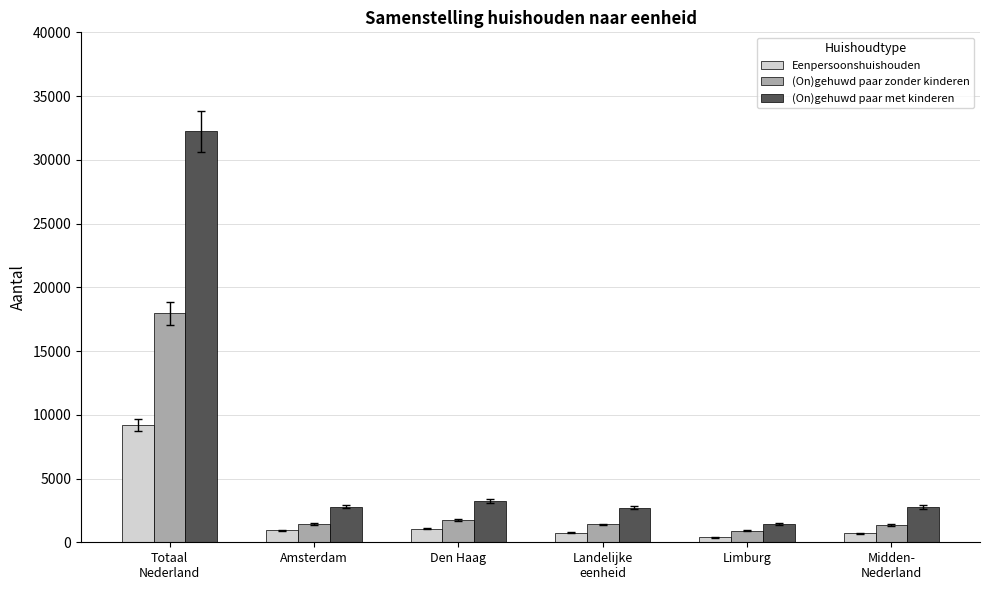

What is the greatest value displayed?

32240